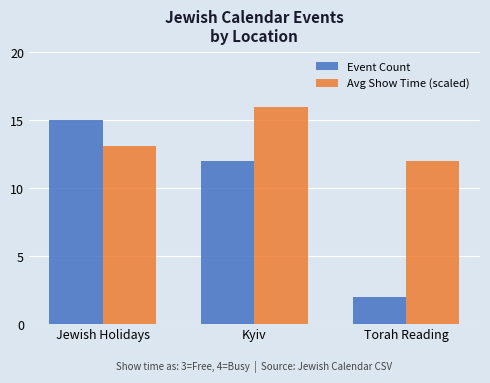

What is the average value of the Event Count series?

9.7